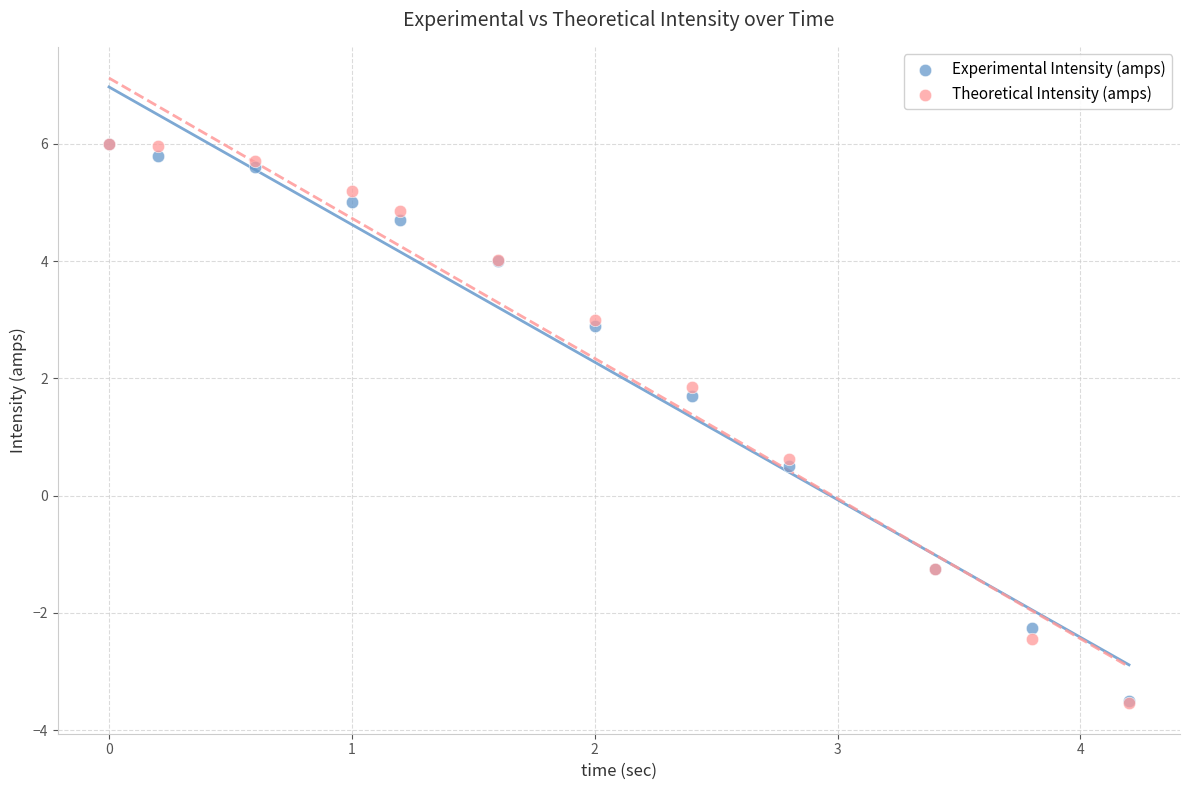

In the Theoretical Intensity (amps) series, what Y value is closest to 1?

0.6